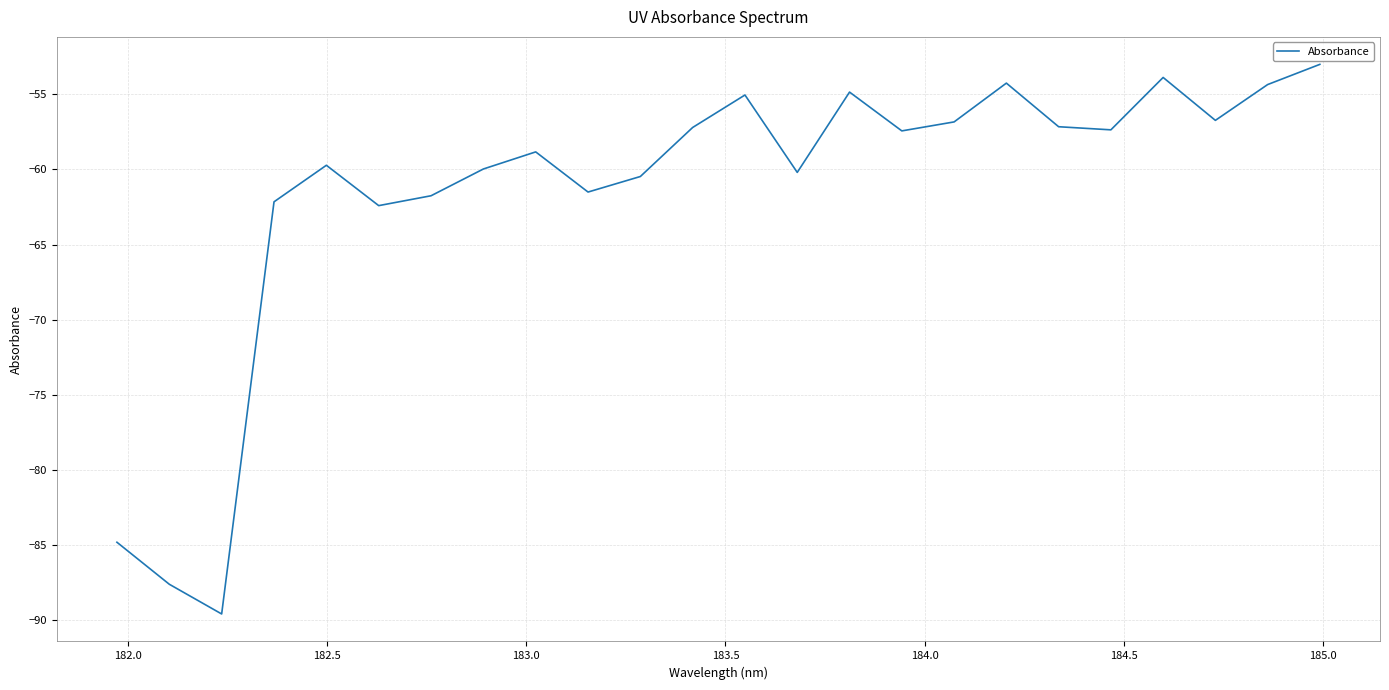

How many series are shown in this chart?

1